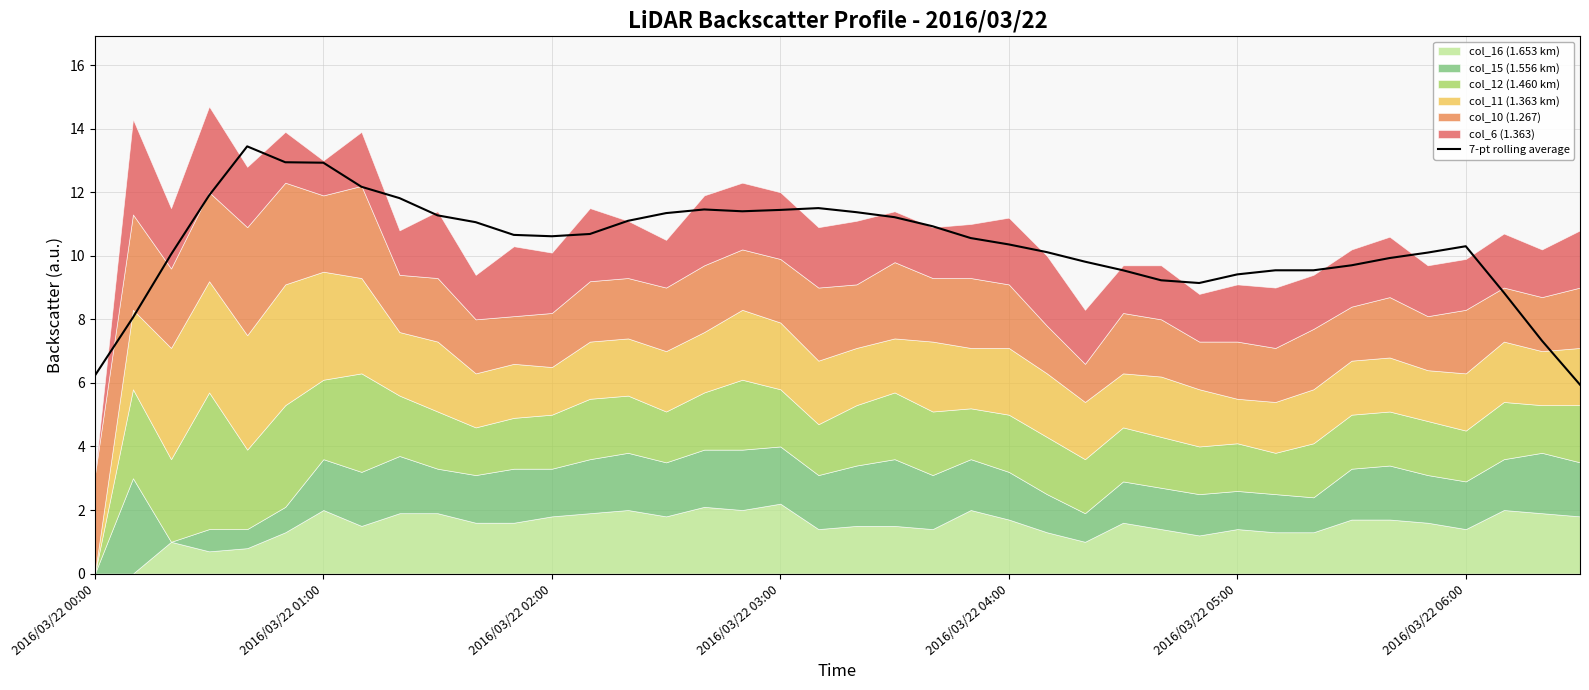

What is the highest value of the 7-pt rolling average series?

13.4